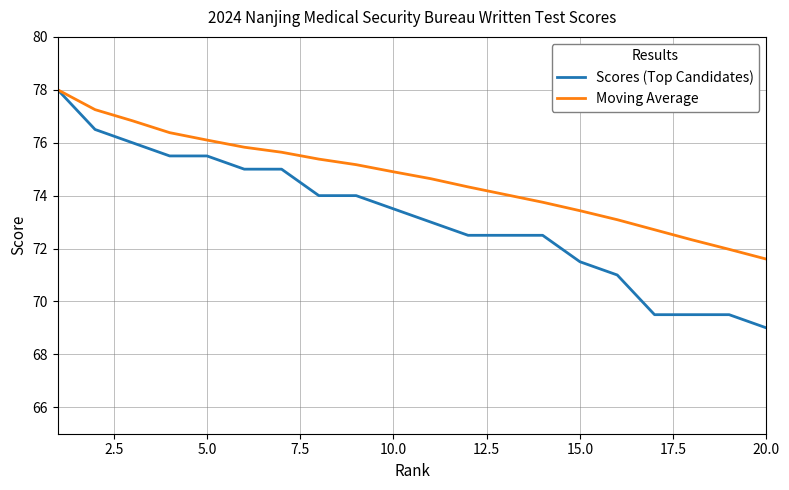

Which series has the widest spread of values?

Scores (Top Candidates)